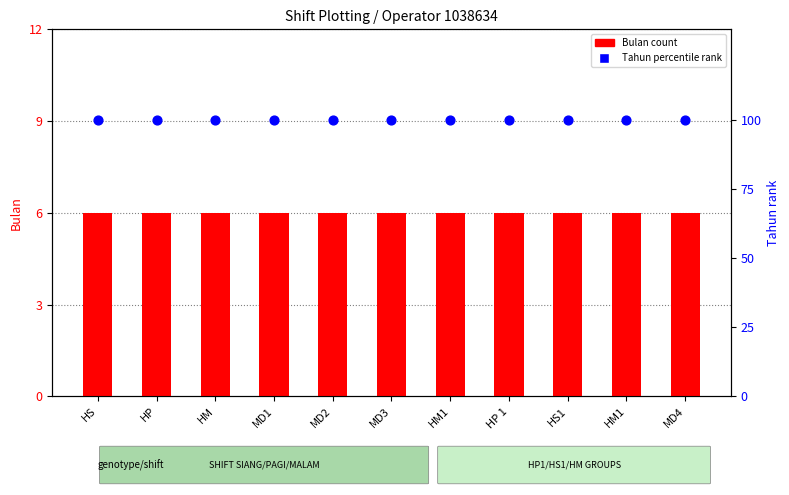

What are all the series names shown in the legend?

Bulan (count), Tahun percentile rank